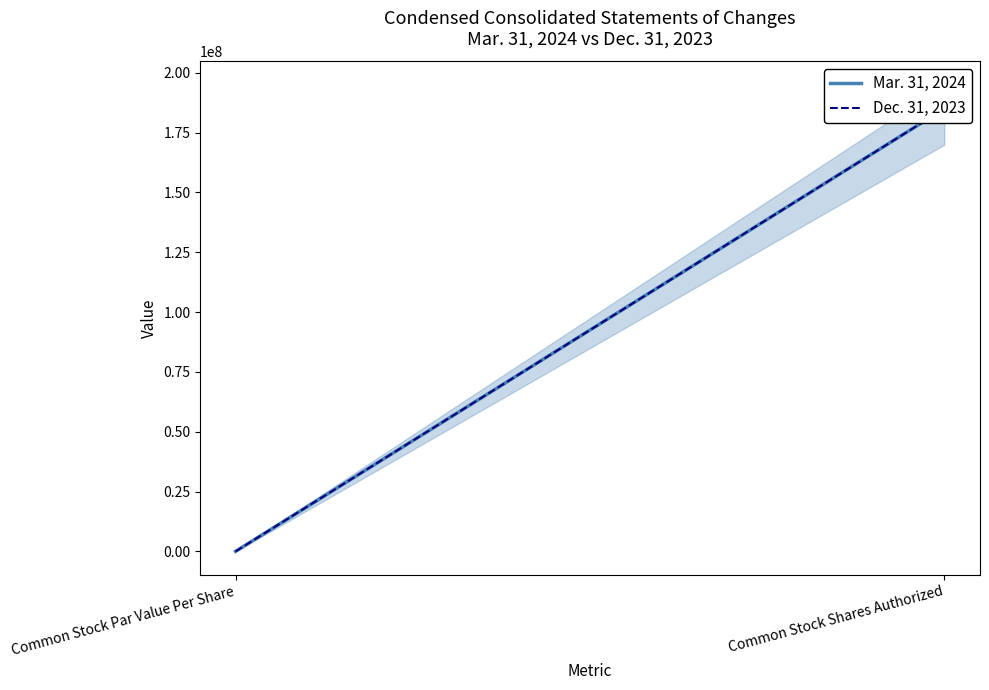

Rank the series by their maximum value, from lowest to highest.

Mar. 31, 2024, Dec. 31, 2023